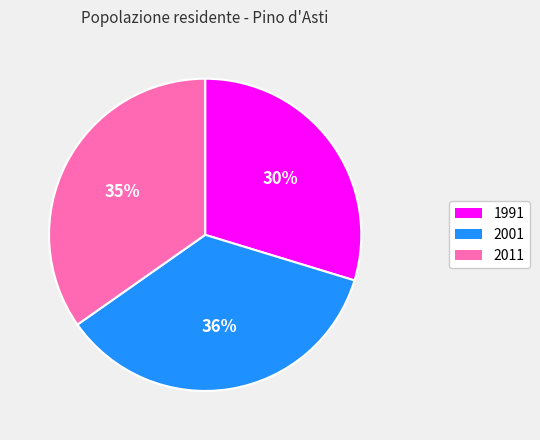

Which has a higher value, 2011 or 2001?

2001